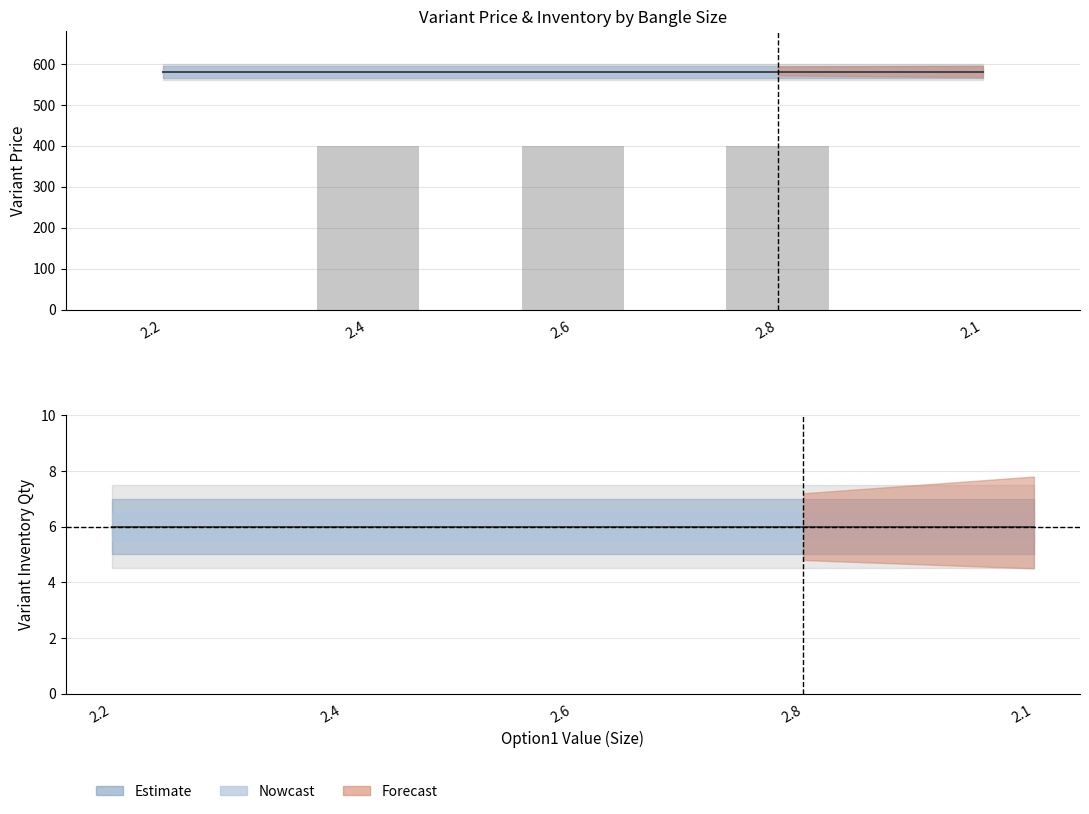

Rank the categories by Variant Inventory Qty value from lowest to highest.

2.2, 2.4, 2.6, 2.8, 2.1